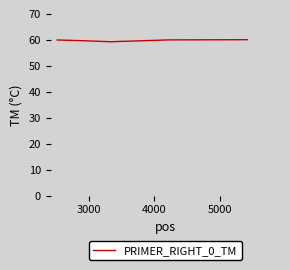

True or false: the data has more than 2 interior local peaks.

False